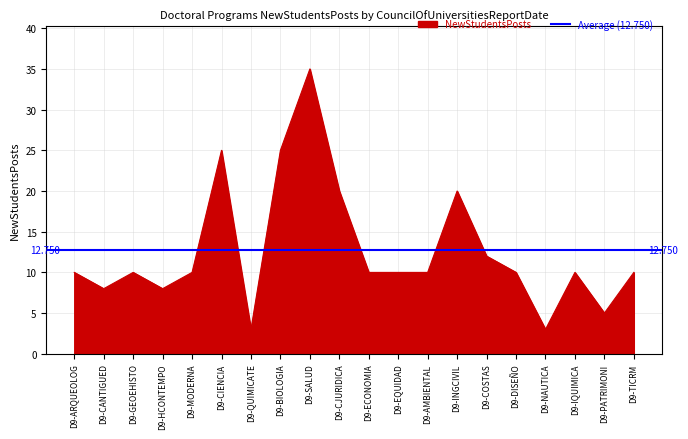

Which has a higher value, D9-BIOLOGIA or D9-EQUIDAD?

D9-BIOLOGIA